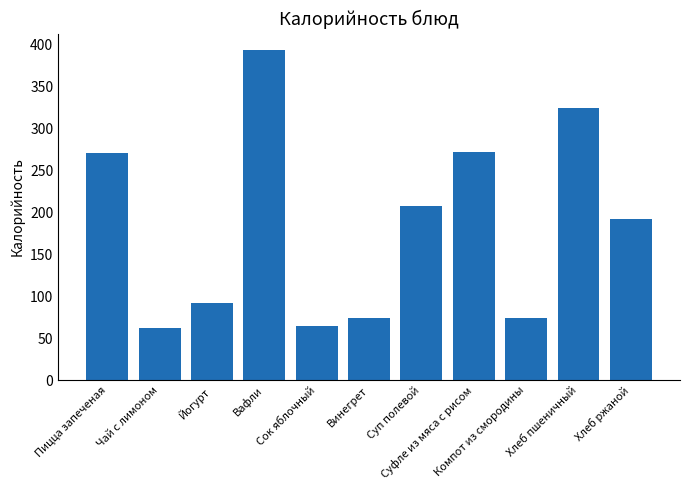

What is the greatest value displayed?

393